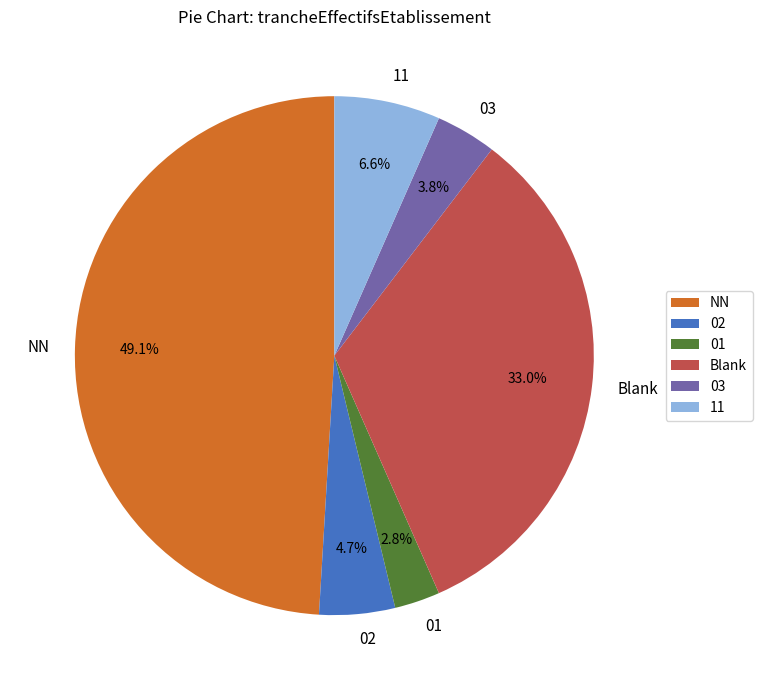

To the nearest percent, what percentage of the pie is NN?

49%